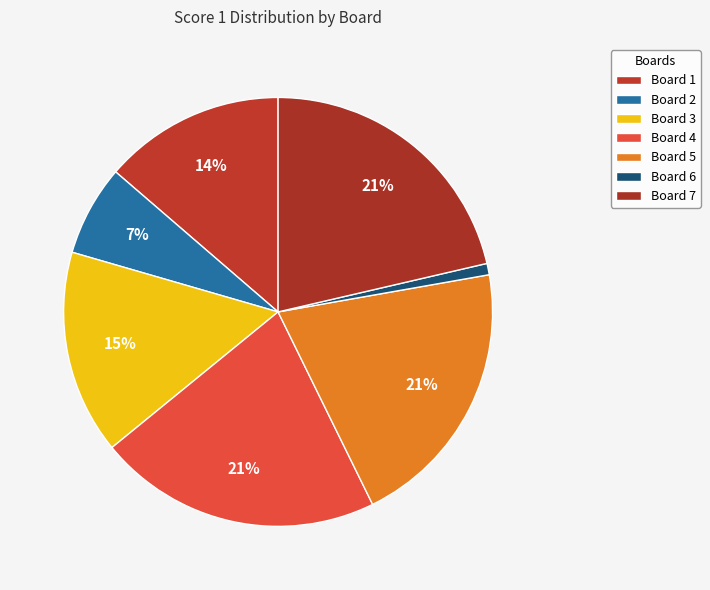

The Board 7 slice represents 9% of the pie. True or false?

False